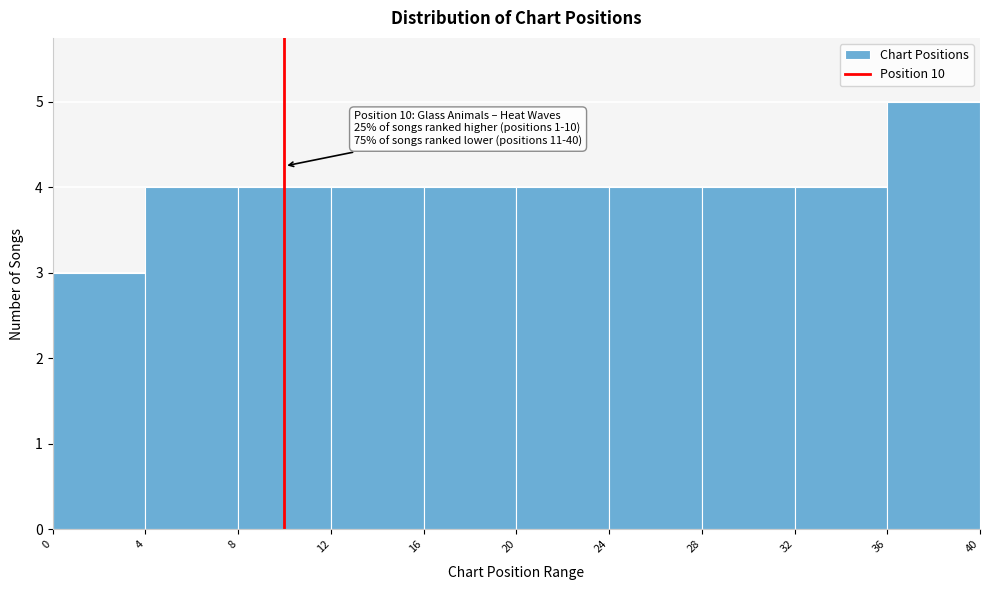

Over which range of the x-axis is the bar tallest?

36 to 40